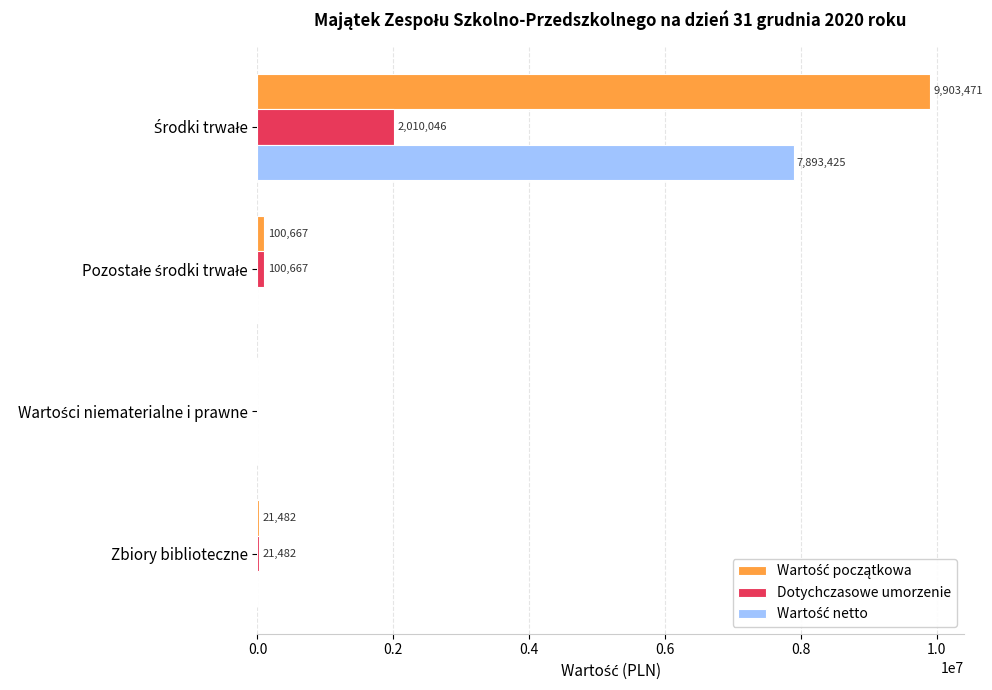

True or false: Dotychczasowe umorzenie has a value of 21482.4 at Zbiory biblioteczne.

True